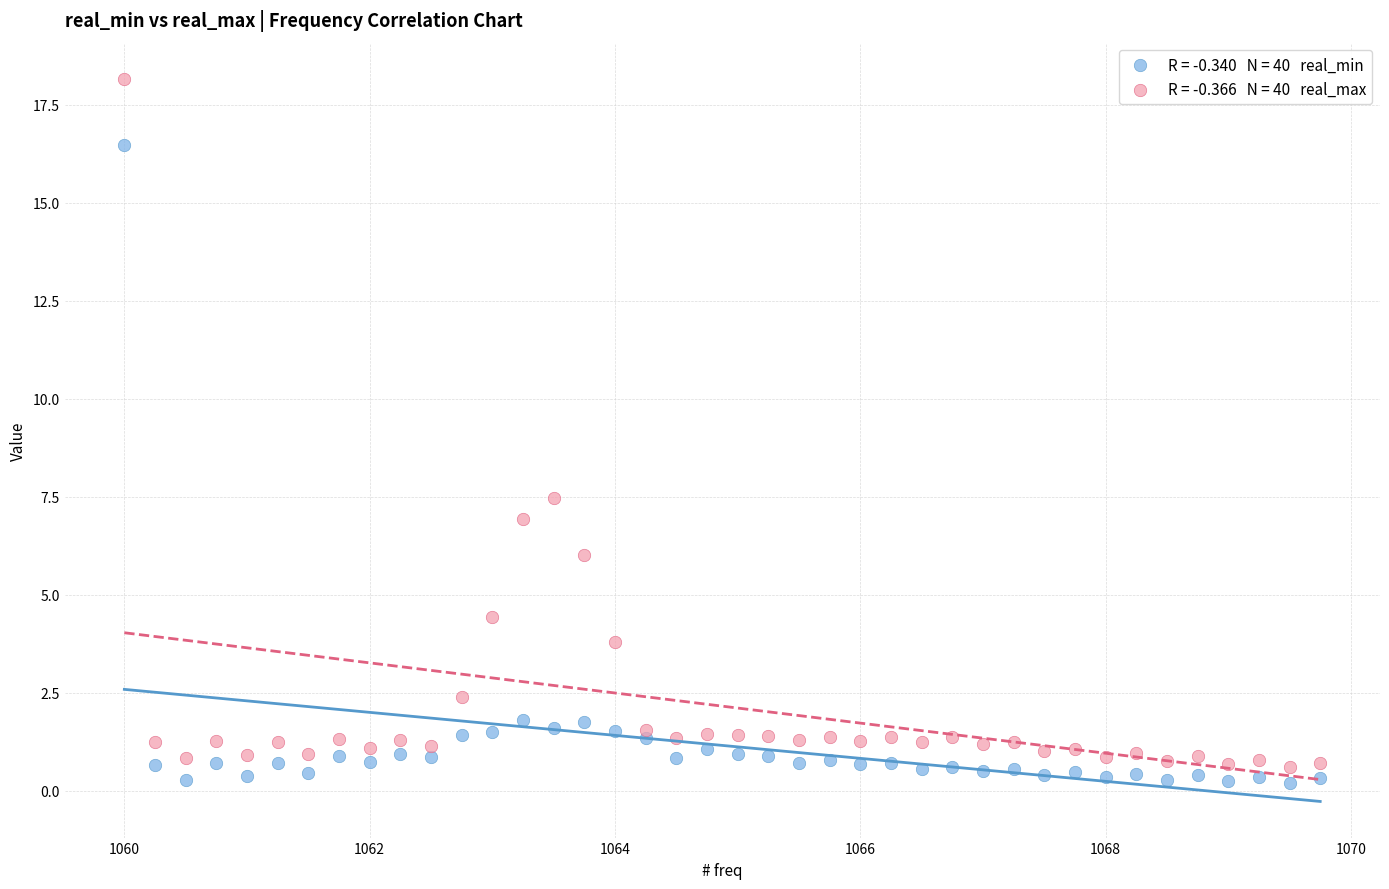

Across all data points, what is the range of X values (max minus min)?

9.8